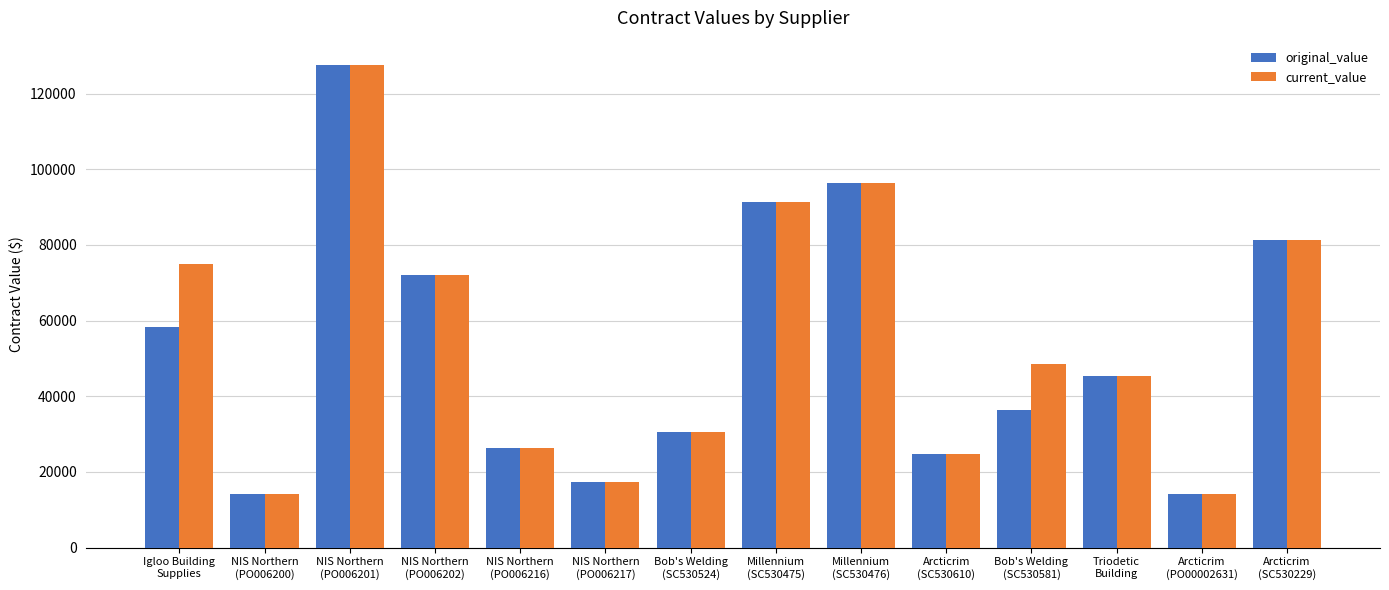

What is the maximum value shown in the chart?

127639.6